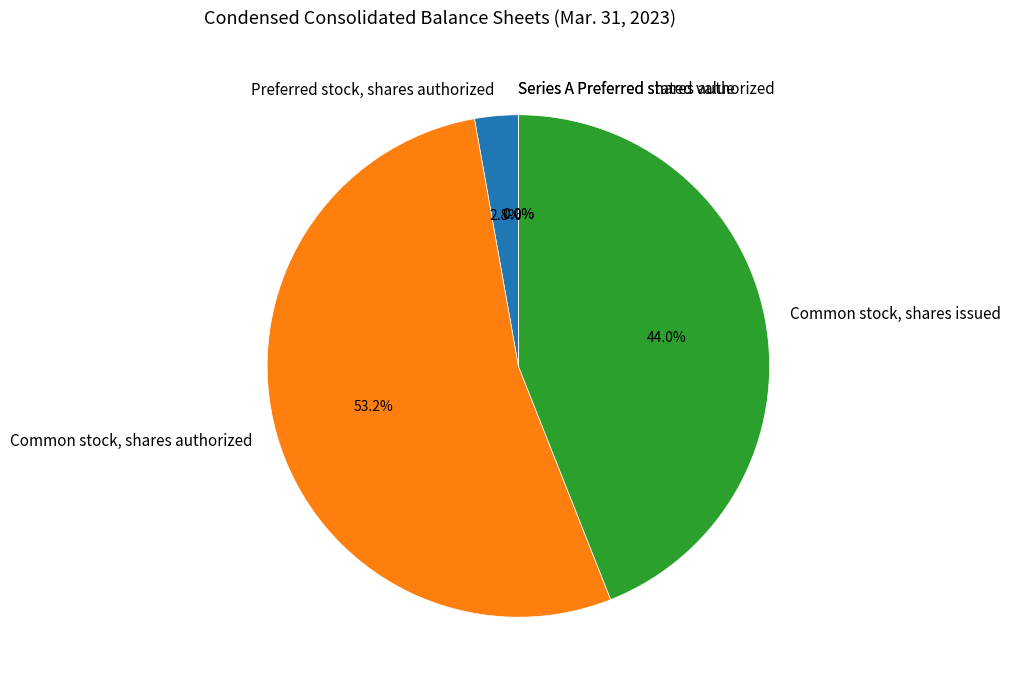

Which category has the biggest portion of the pie?

Common stock, shares authorized